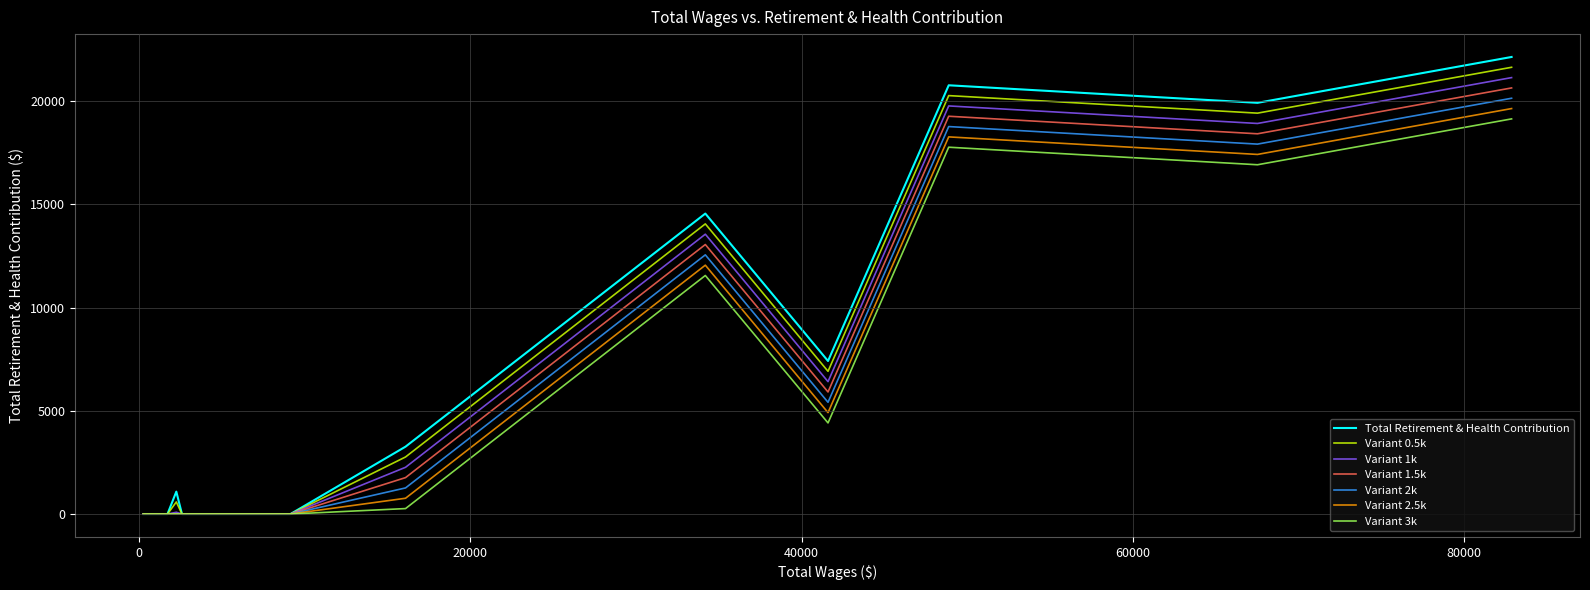

Which series has the widest spread of values?

Total Retirement & Health Contribution